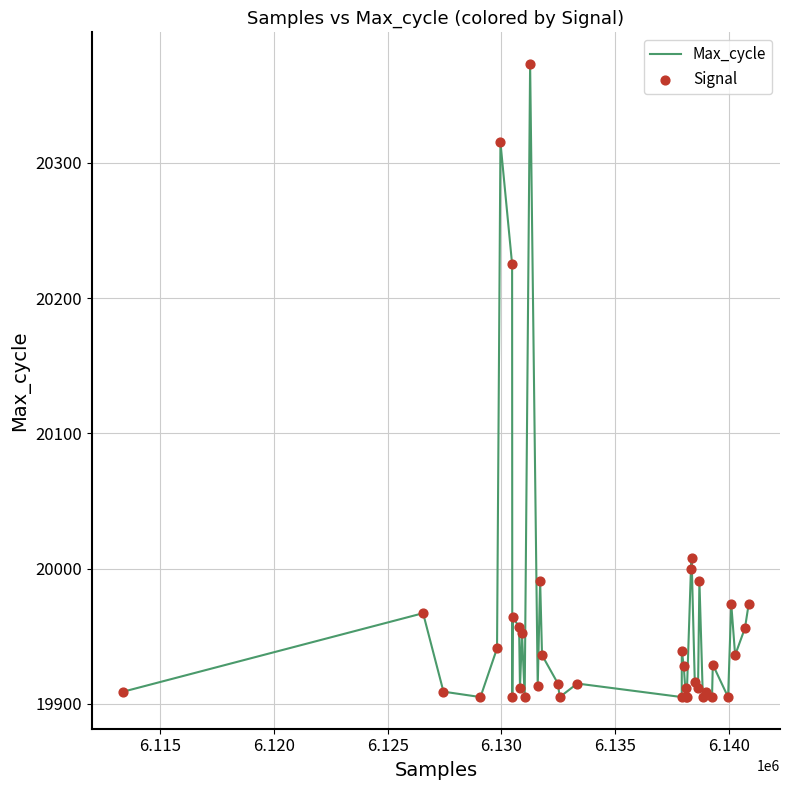

What is the smallest value displayed?

19905